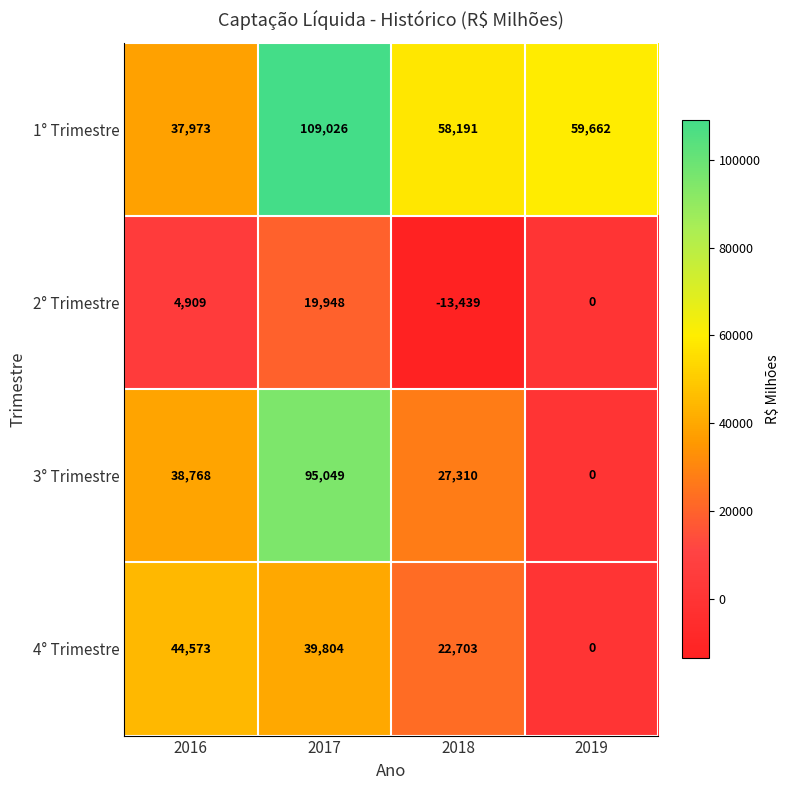

How many values in the 3° Trimestre series are below 38768?

2